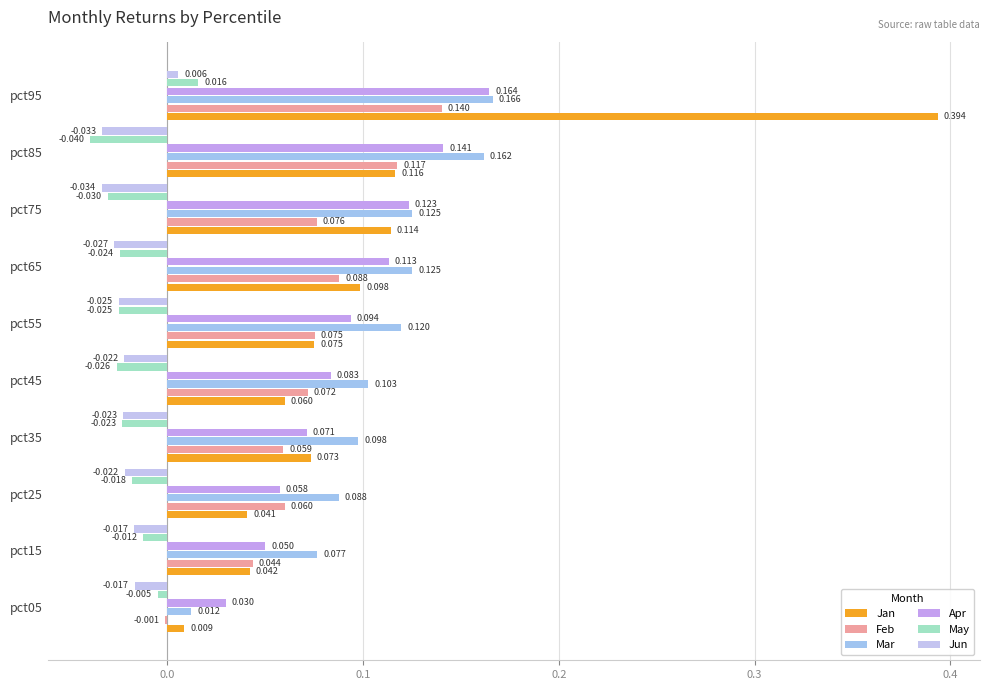

What is the average value of the Apr series?

0.1